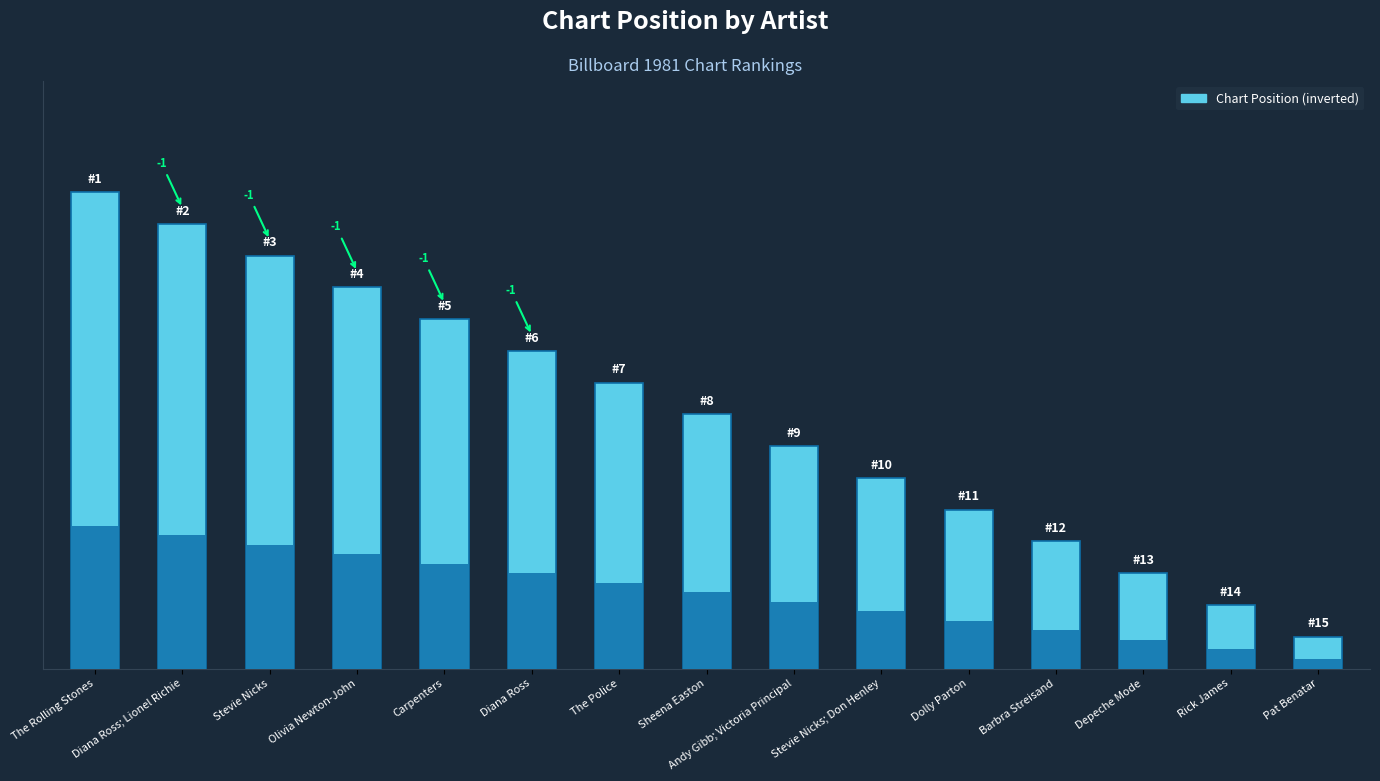

Rank the categories by value from lowest to highest.

Pat Benatar, Rick James, Depeche Mode, Barbra Streisand, Dolly Parton, Stevie Nicks; Don Henley, Andy Gibb; Victoria Principal, Sheena Easton, The Police, Diana Ross, Carpenters, Olivia Newton-John, Stevie Nicks, Diana Ross; Lionel Richie, The Rolling Stones